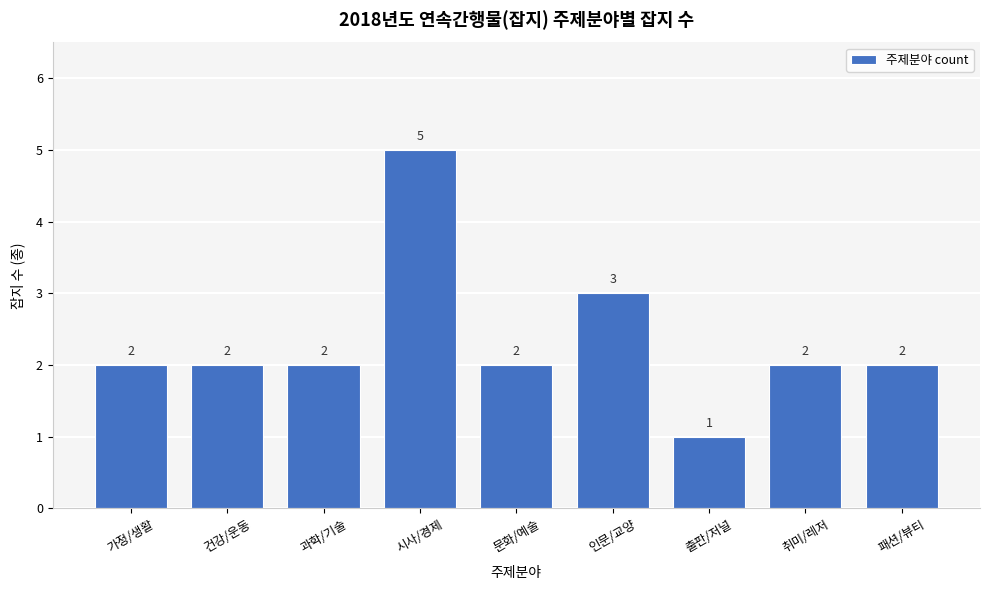

Reading left to right, what are all the values shown in this chart?

2	2	2	5	2	3	1	2	2